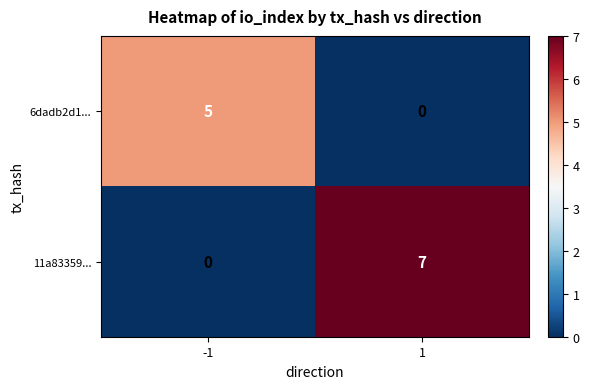

True or false: 6dadb2d1... has a value of 5 at -1.

True